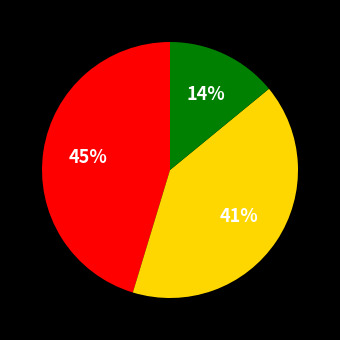

To the nearest percent, what is the average slice percentage?

33%